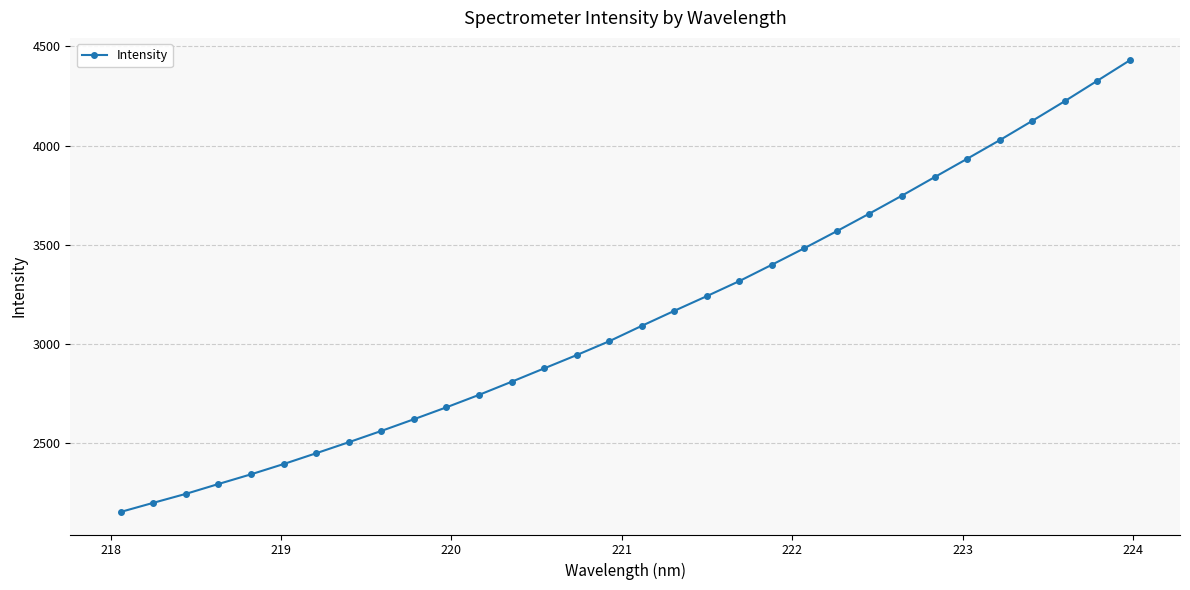

What is the value of the 10th point from the left?

2619.9